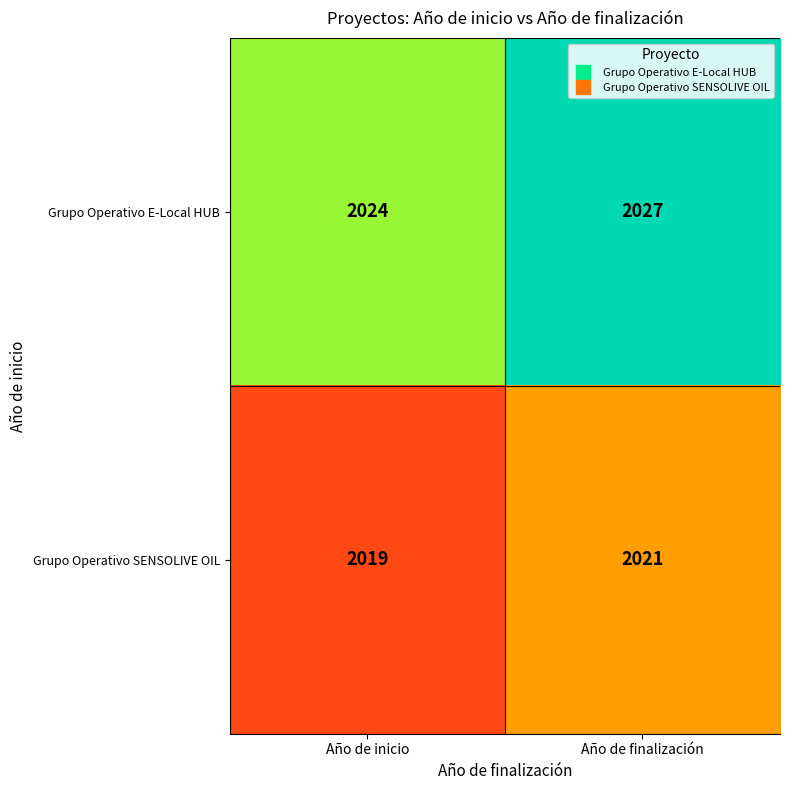

True or false: Grupo Operativo E-Local HUB has a value of 3012 at Año de inicio.

False